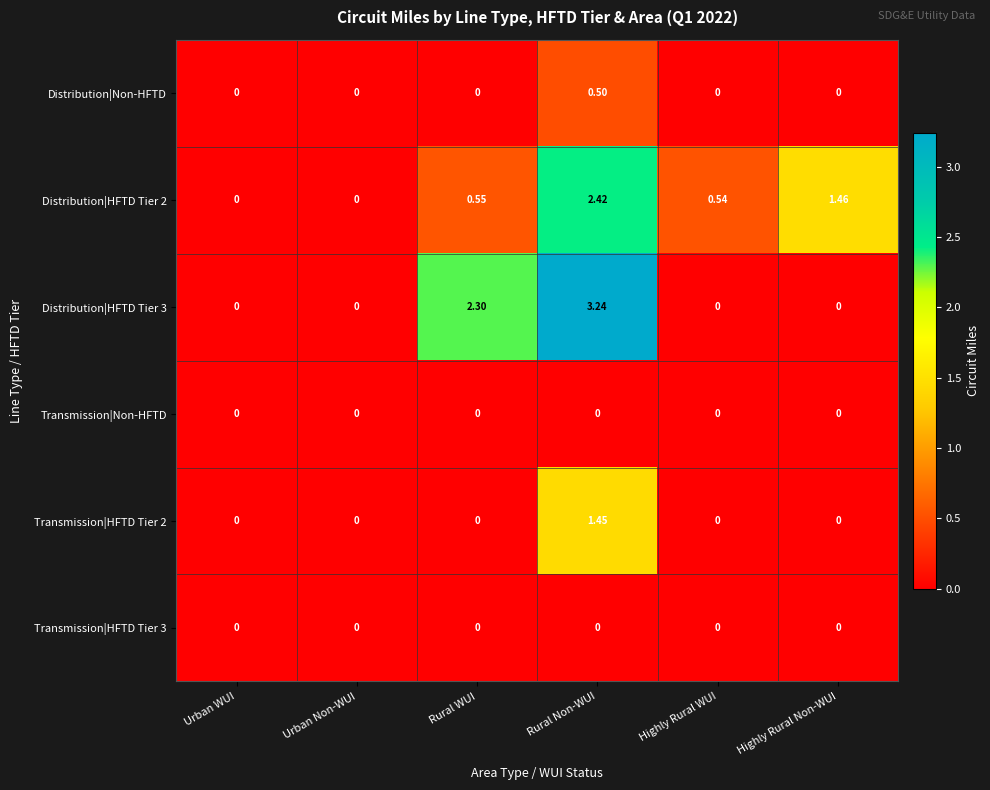

At which label does Distribution|Non-HFTD reach its peak?

Rural Non-WUI